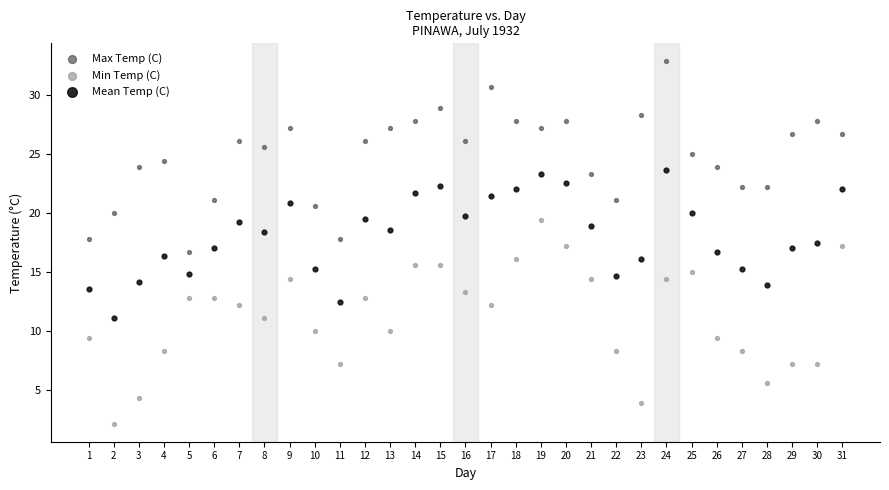

What are all the series names shown in the legend?

Max Temp (C), Min Temp (C), Mean Temp (C)